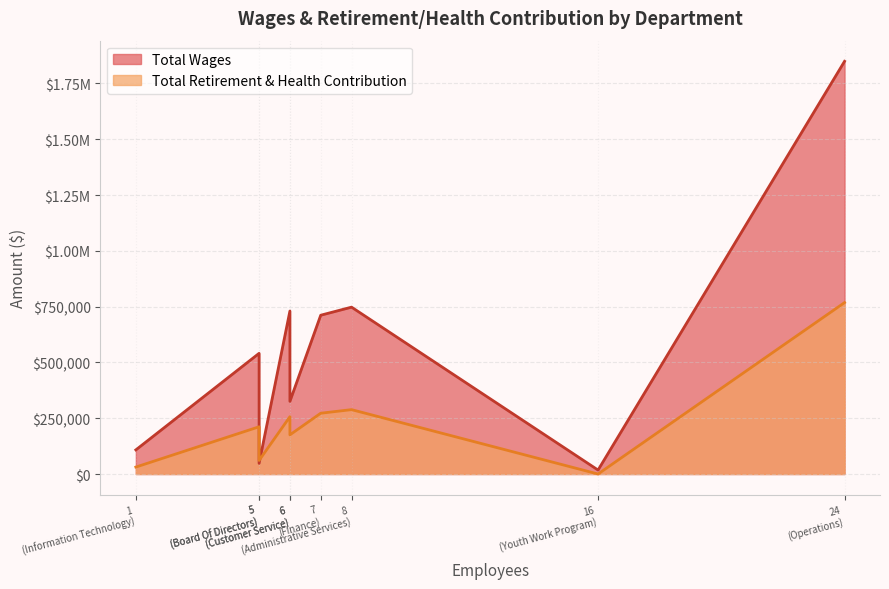

What is the difference between the maximum and minimum values in the Total Retirement & Health Contribution series?

768054